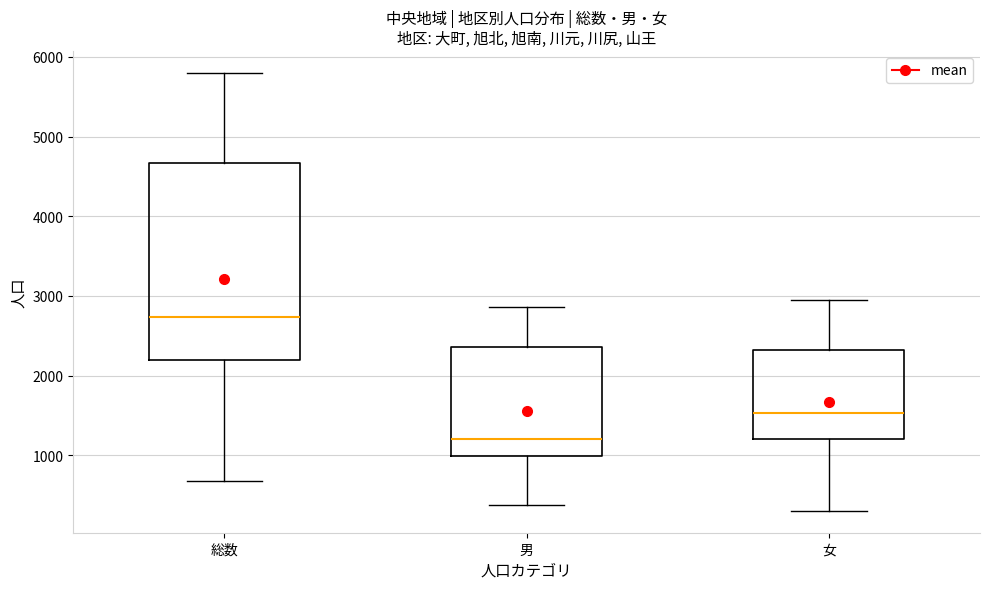

Comparing the boxes themselves (not the whiskers), which one is the tallest?

総数